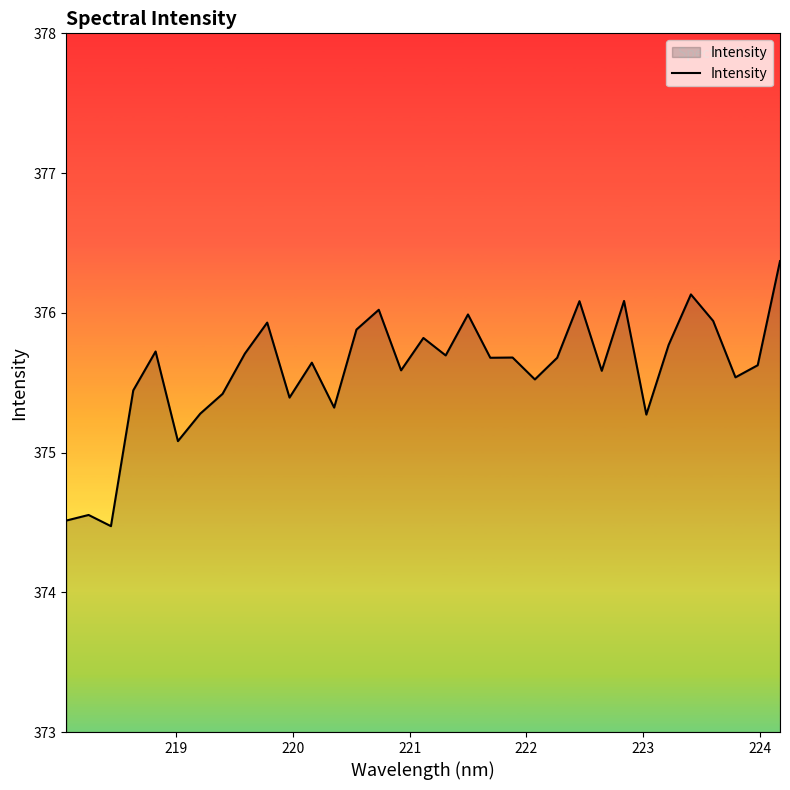

What is the maximum value shown in the chart?

376.4